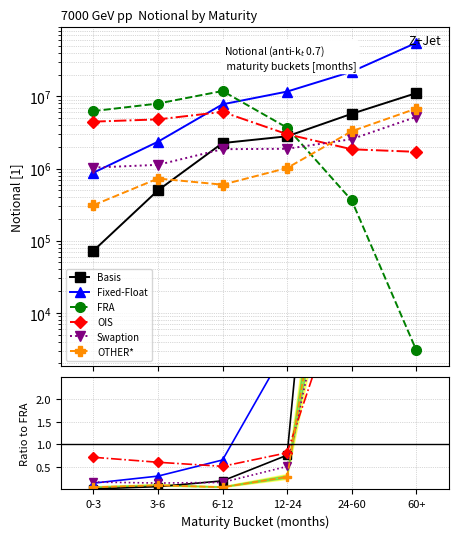

What are all the series names shown in the legend?

Basis, Fixed-Float, FRA, OIS, Swaption, OTHER*